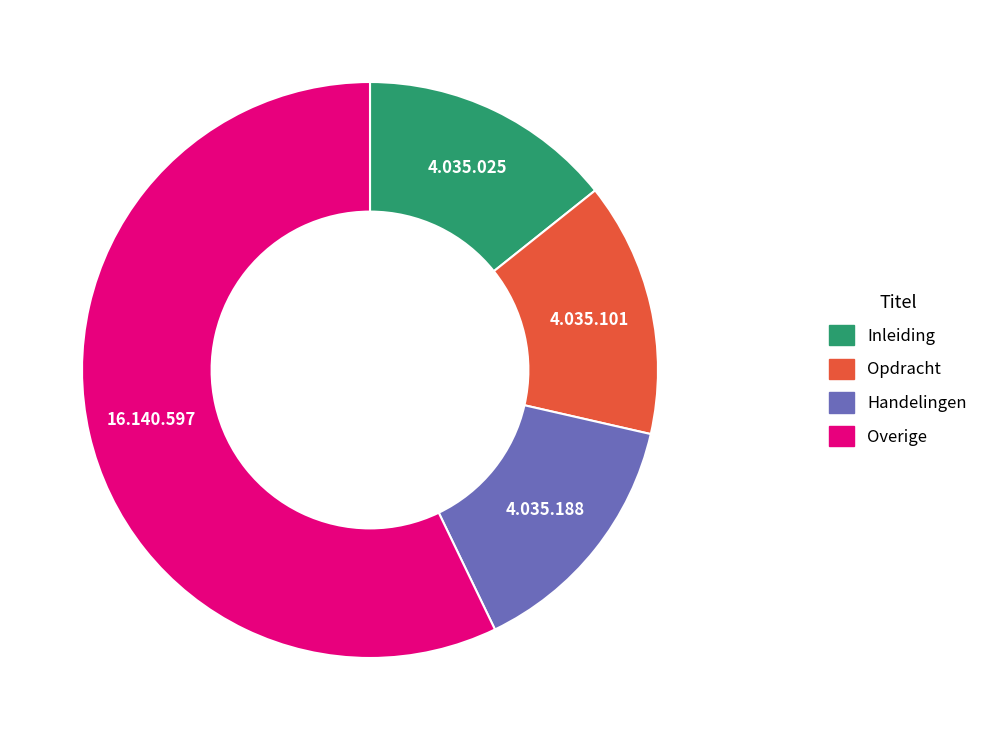

Does any single category account for the majority?

Yes